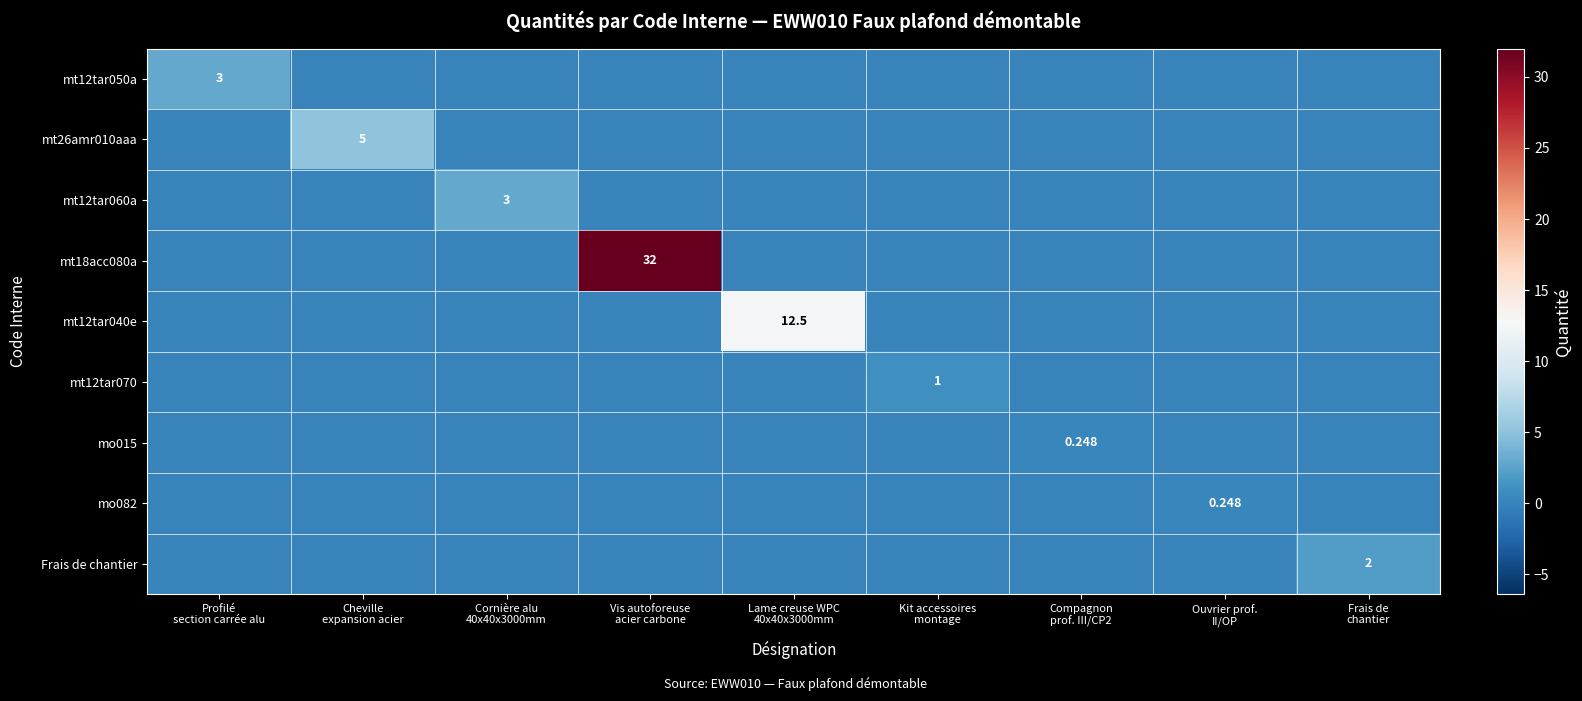

What is the sum of the mt12tar050a values at Profilé section carrée alu and Frais de chantier?

3.0